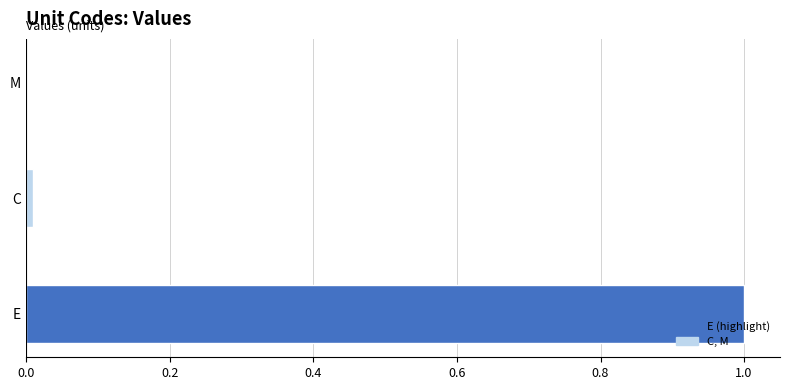

Are the bars grouped side by side (vs. stacked)?

No